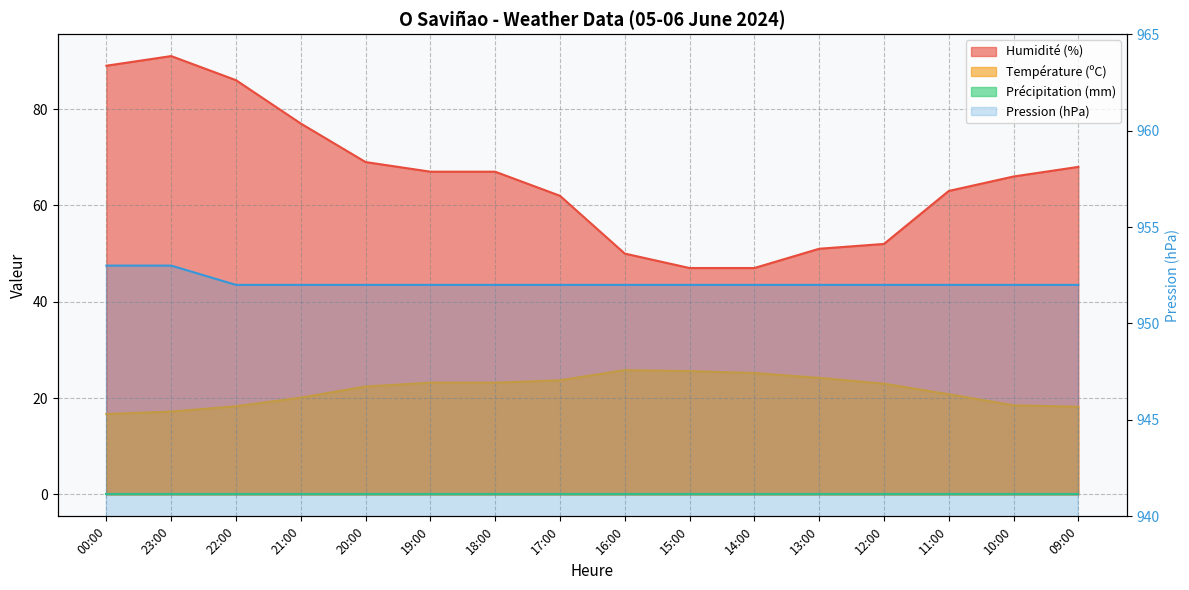

The value of Humidité (%) at 22:00 is 86.0. True or false?

True